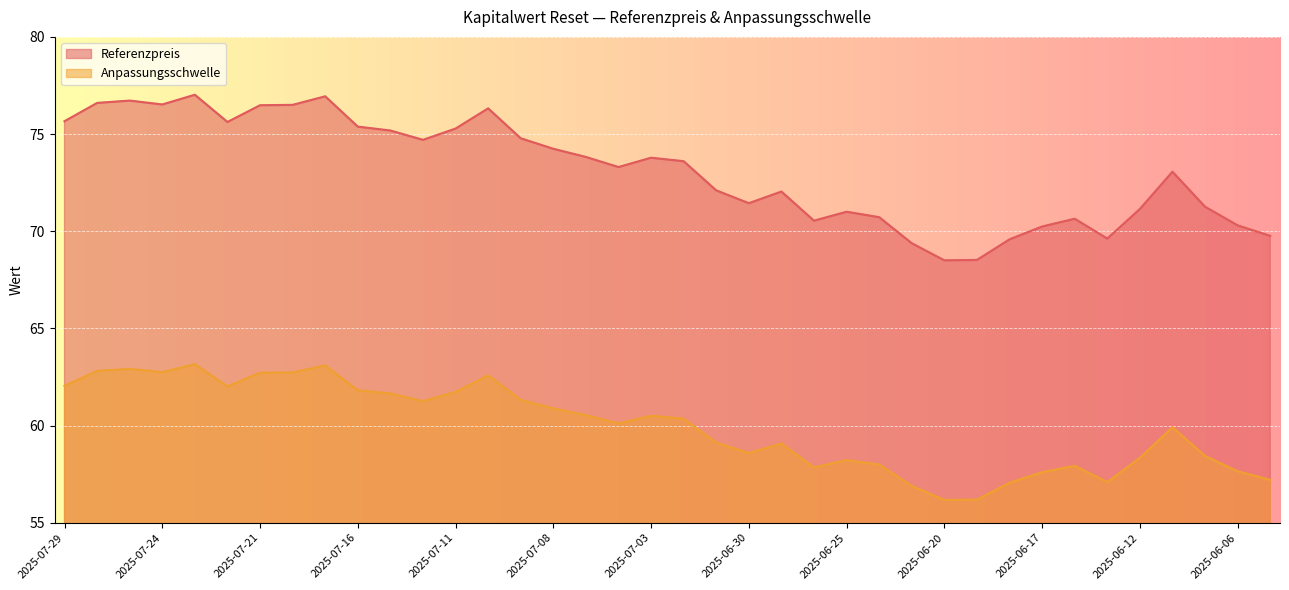

What is the difference between the highest and lowest values at 2025-07-22?

13.6